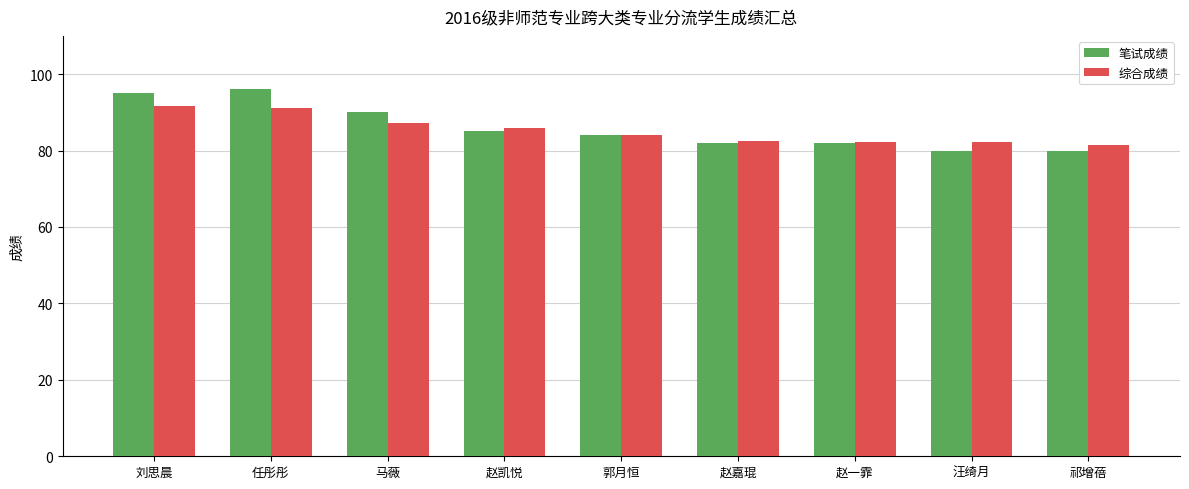

The value of 综合成绩 at 赵凯悦 is 53.3. True or false?

False